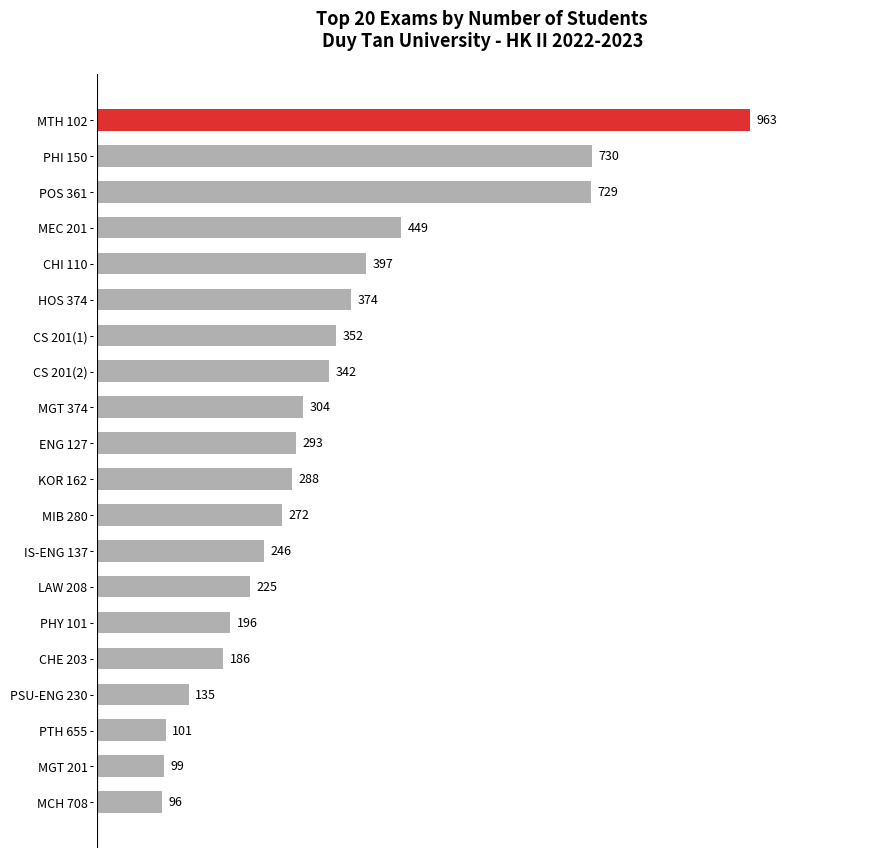

What is the ratio of the value at PHY 101 to the value at KOR 162?

0.7